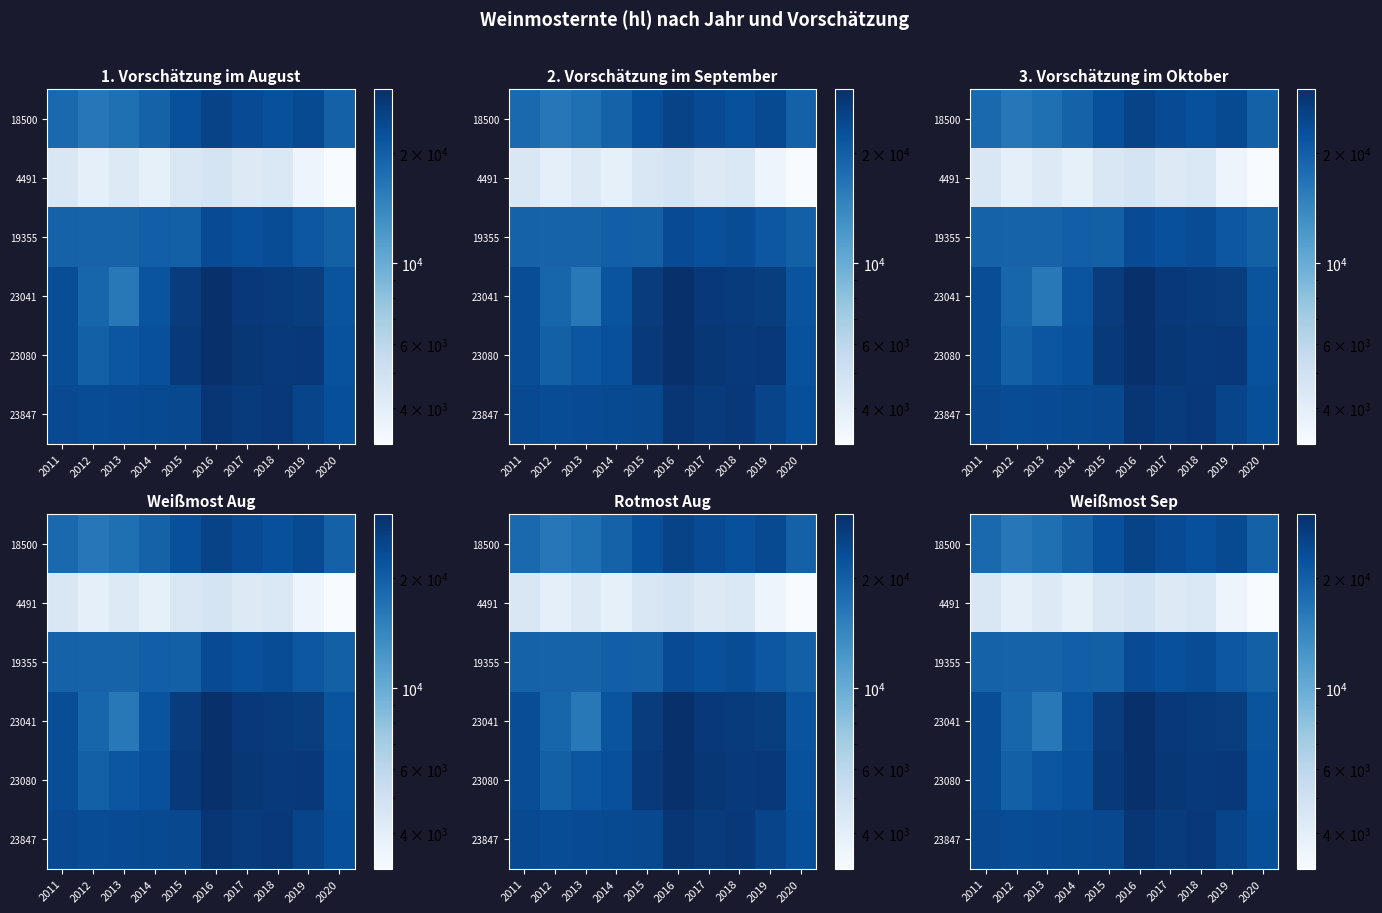

Which category has the lowest value across all series?

2020